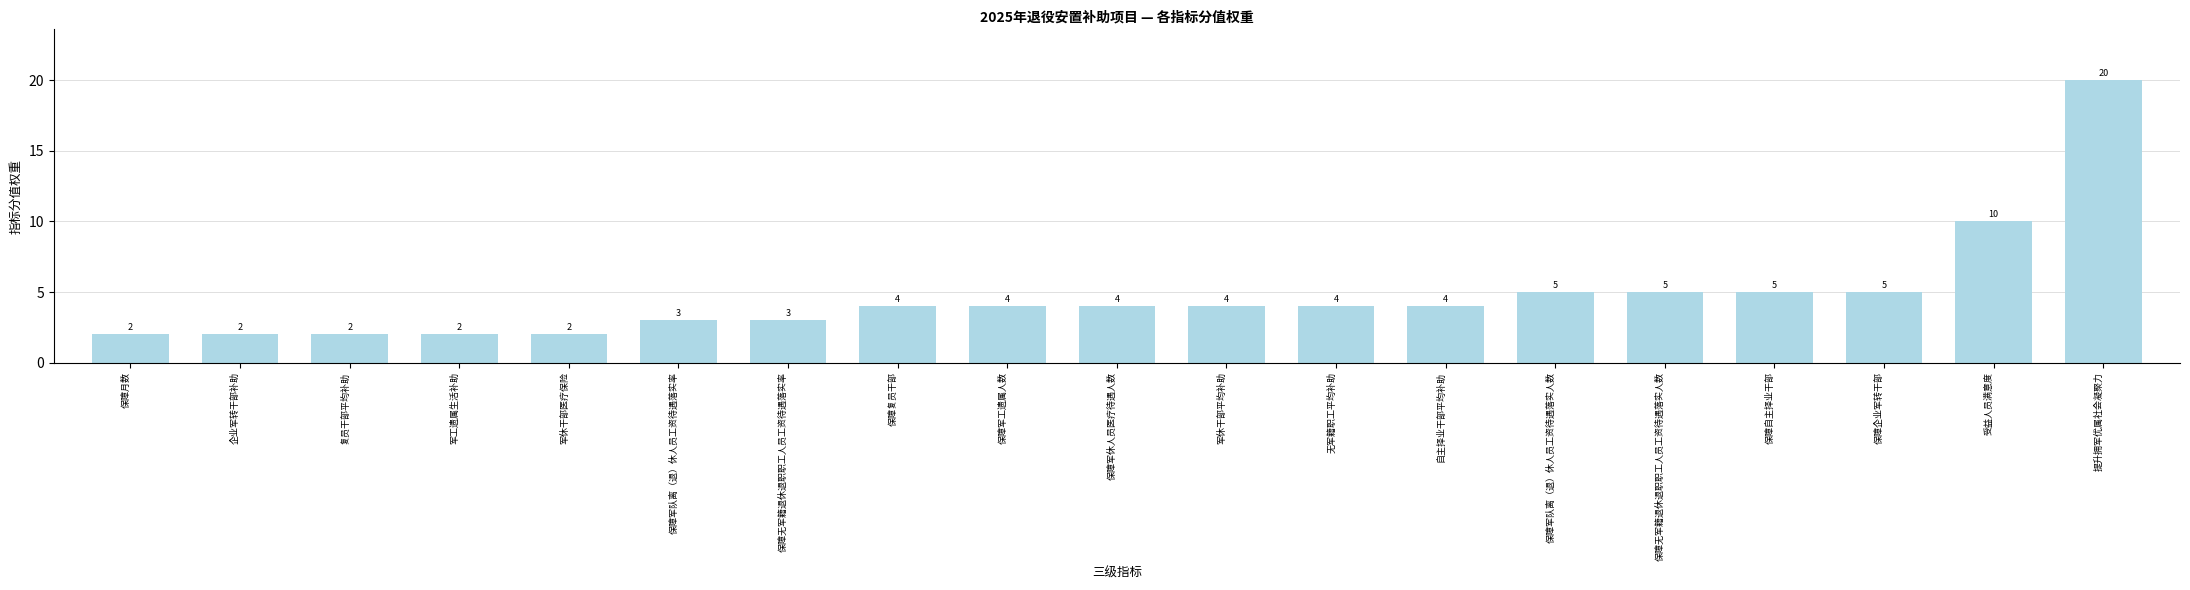

What is the change in value from 保障月数 to 提升拥军优属社会凝聚力?

+18